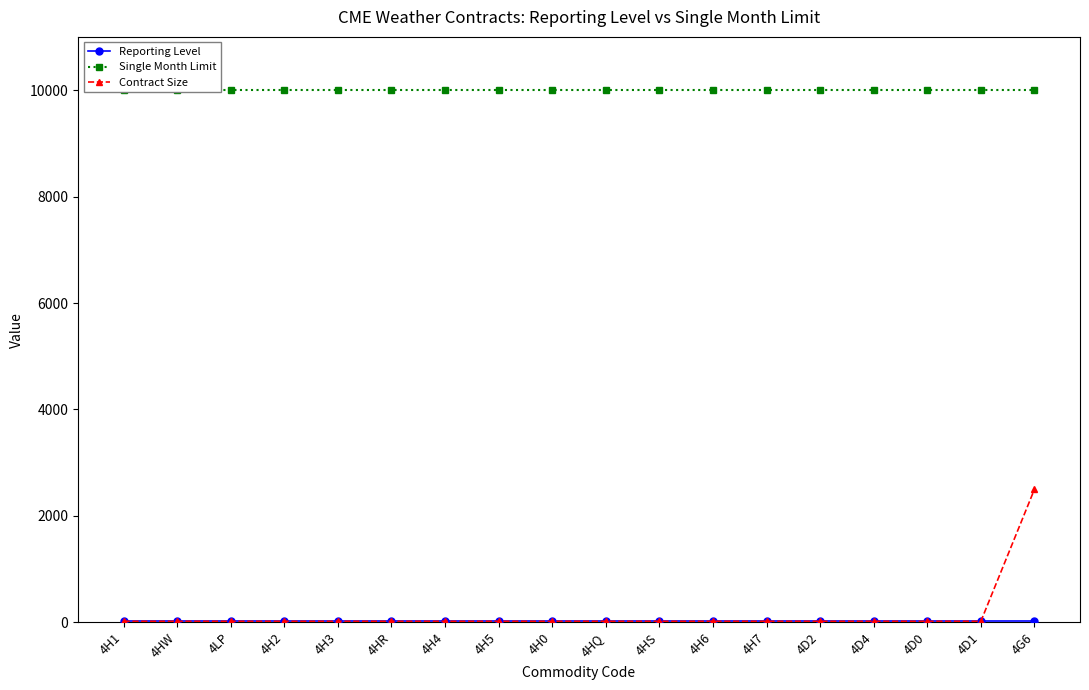

True or false: Contract Size and Single Month Limit intersect in this chart.

False